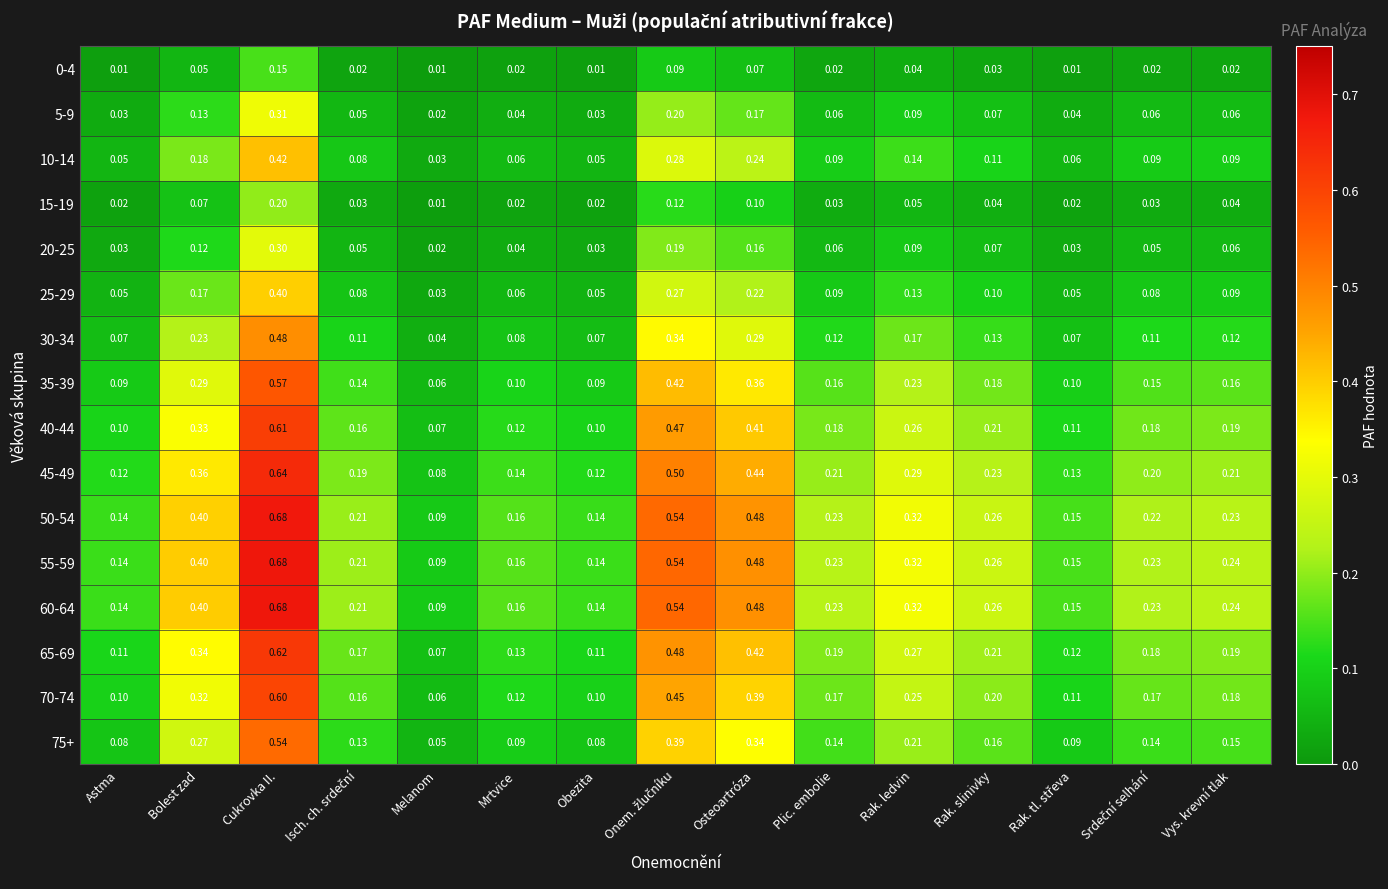

At which label is 5-9 closest to 0?

Melanom